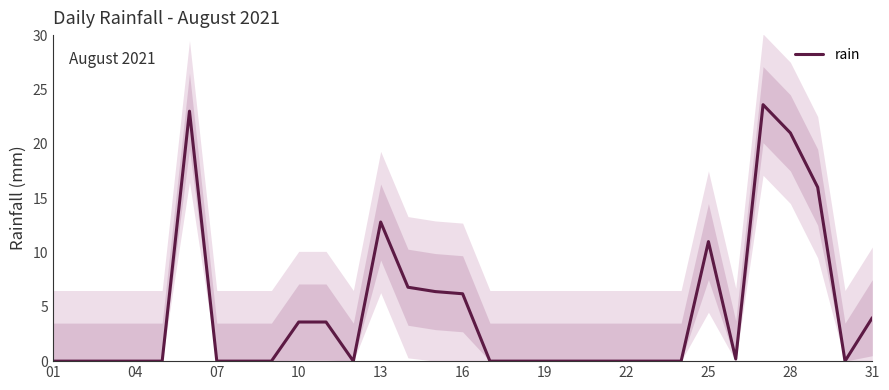

Is it true that rain equals 0.0 at 04?

True